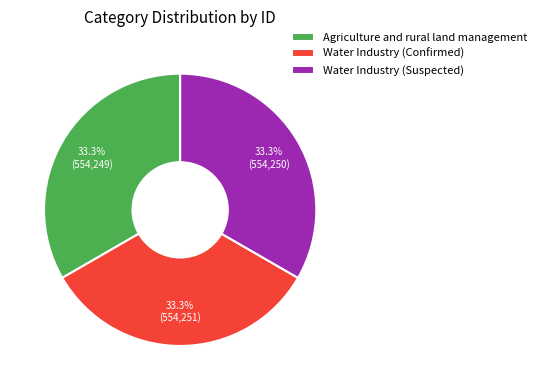

What portion of the pie excludes Water Industry (Confirmed)?

66.7%